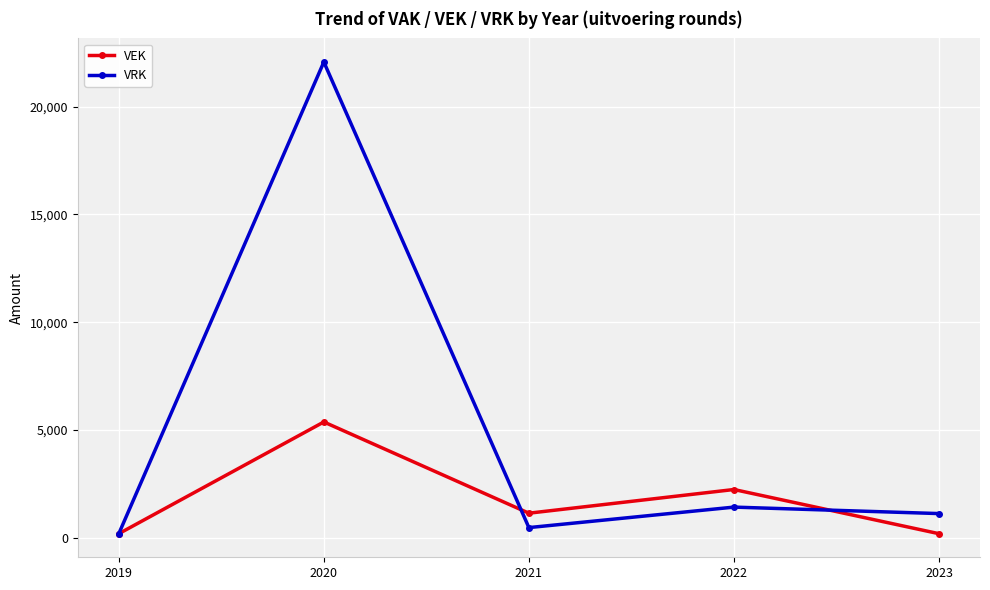

List the series in order of their peak value, highest first.

VRK, VEK